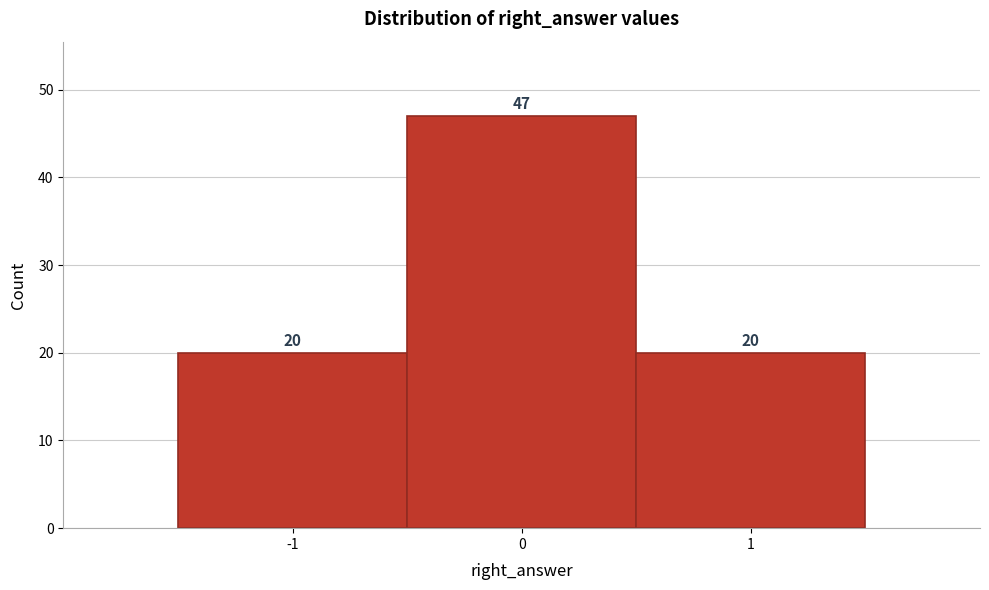

What is the height of the bar covering -1.5 to -0.5 on the x-axis?

20